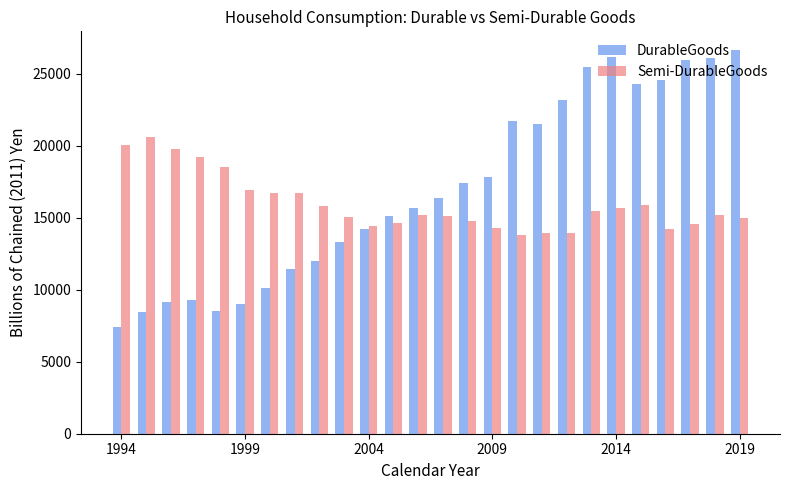

What is the difference between the maximum and minimum values in the Semi-DurableGoods series?

6839.7